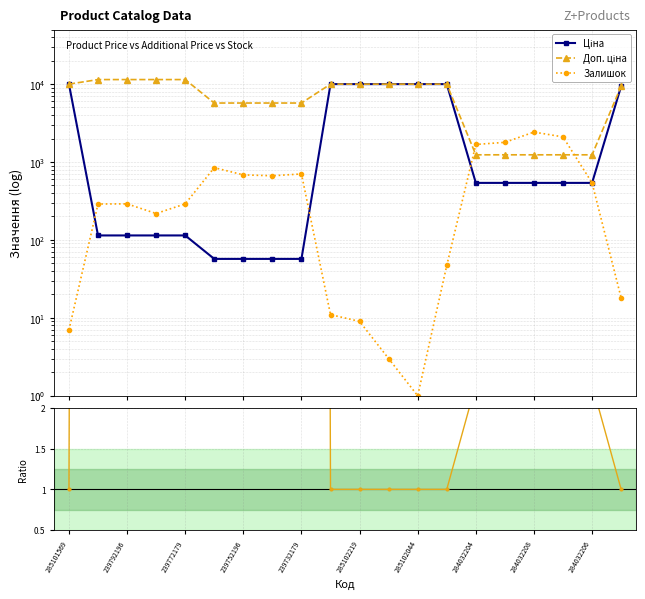

What is the minimum value shown in the chart?

1.0